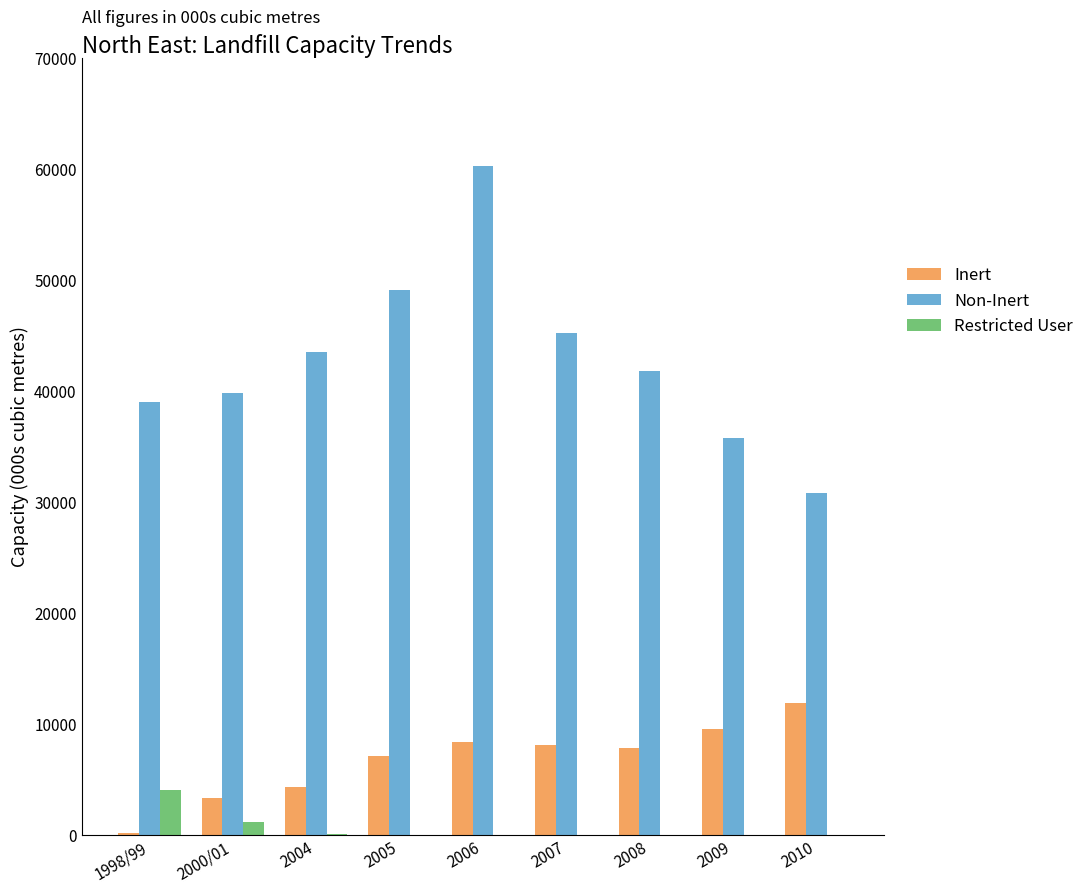

Which series has the largest total across all categories?

Non-Inert